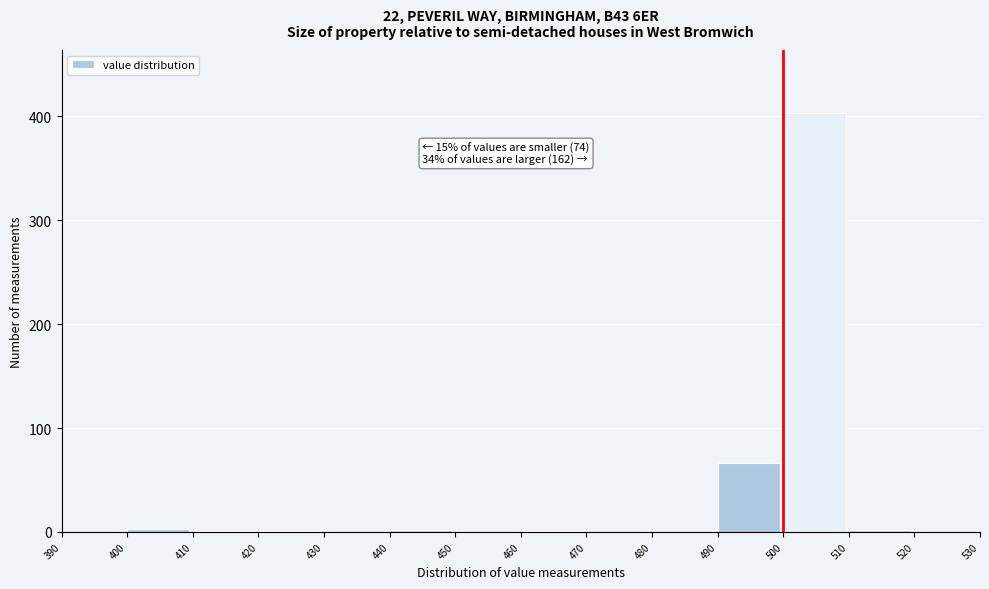

Which range on the x-axis has the tallest bar?

500 to 510